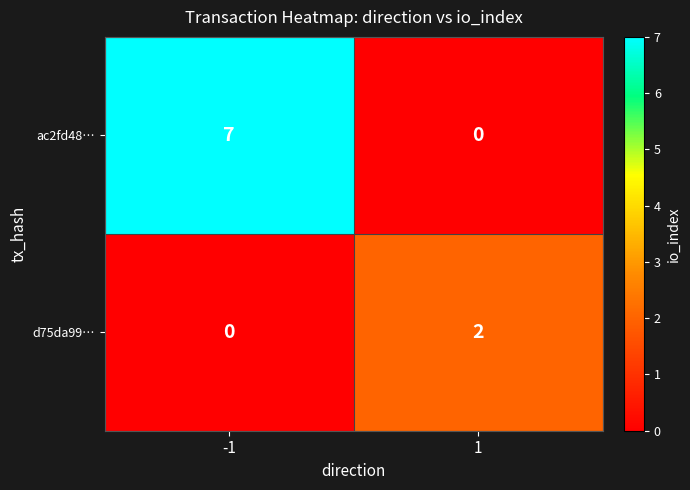

The d75da99… series shows 0 at 1. True or false?

False